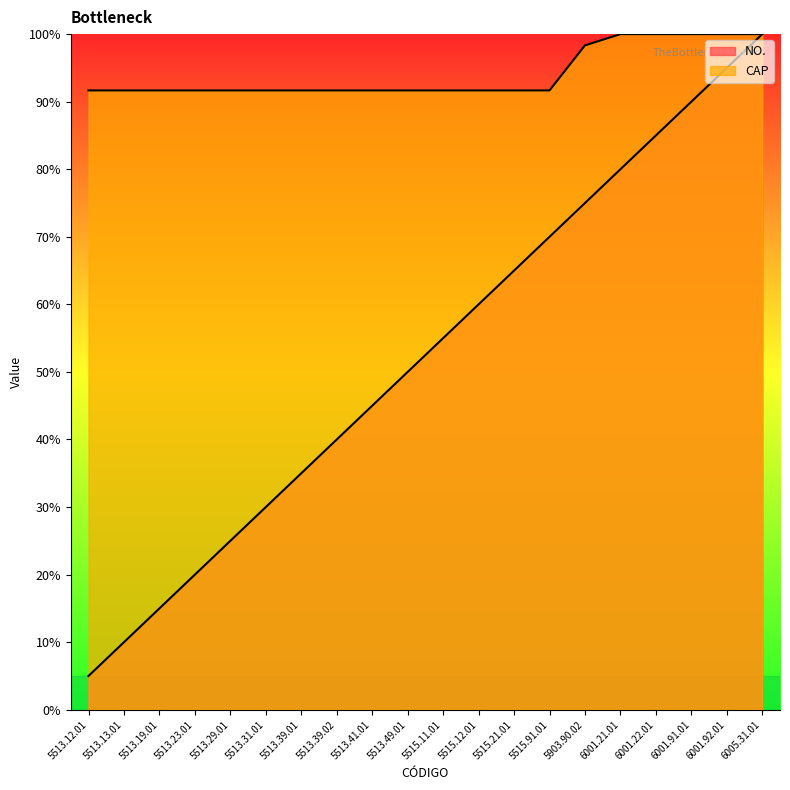

How many lines are shown in the chart?

2